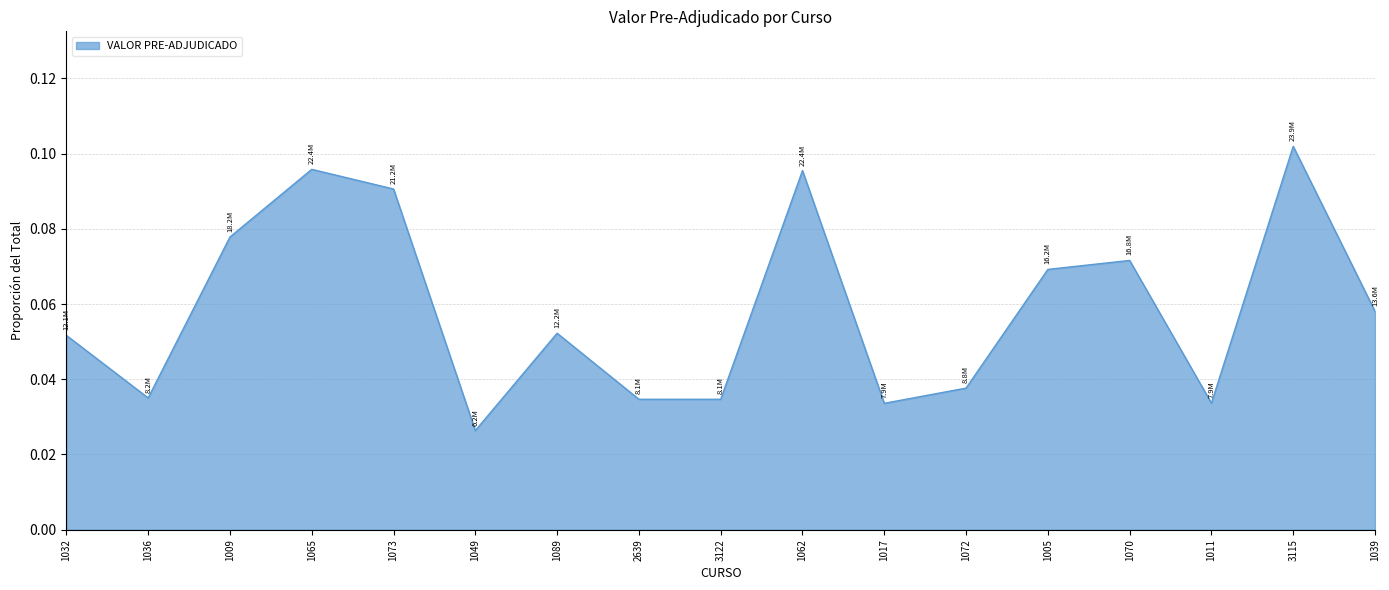

Which category has the lowest value across all series?

1049